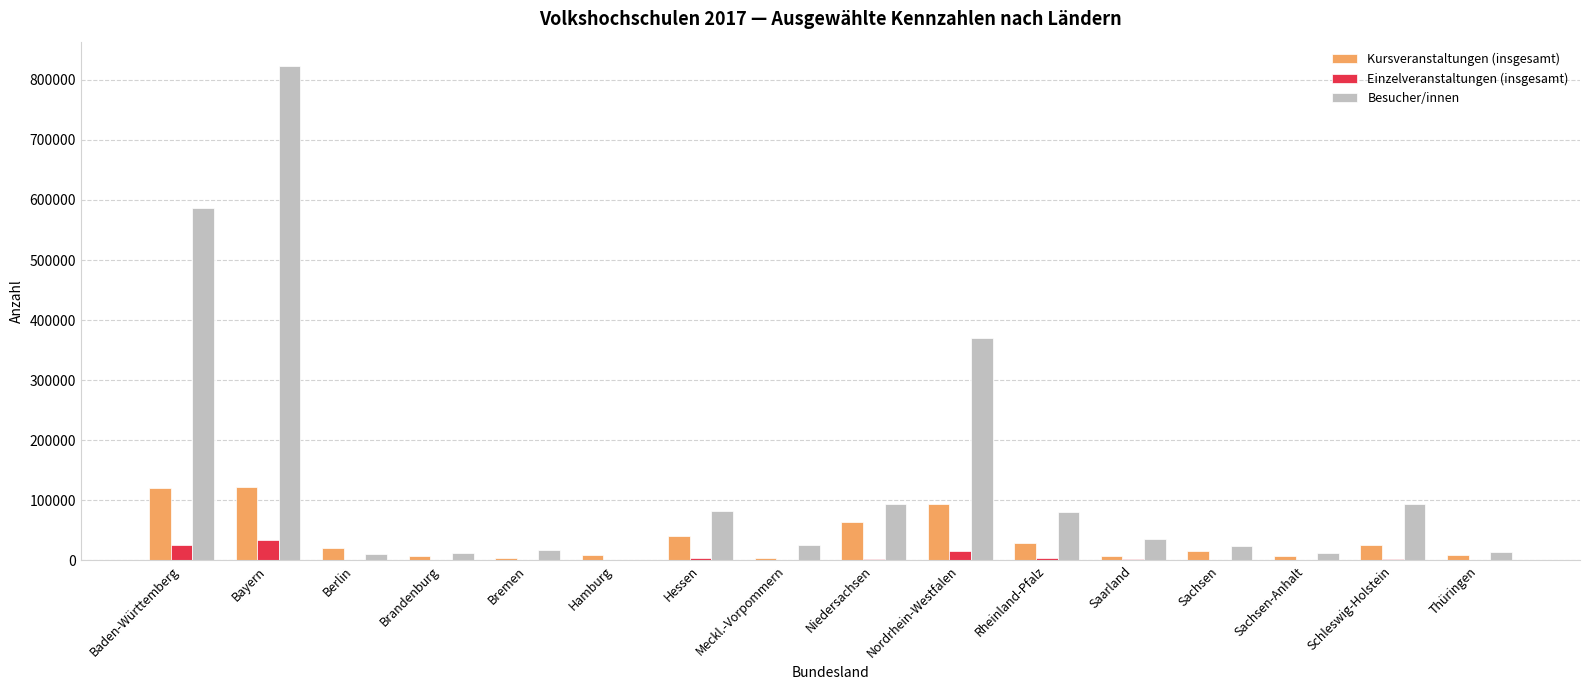

What is the greatest value displayed?

822272